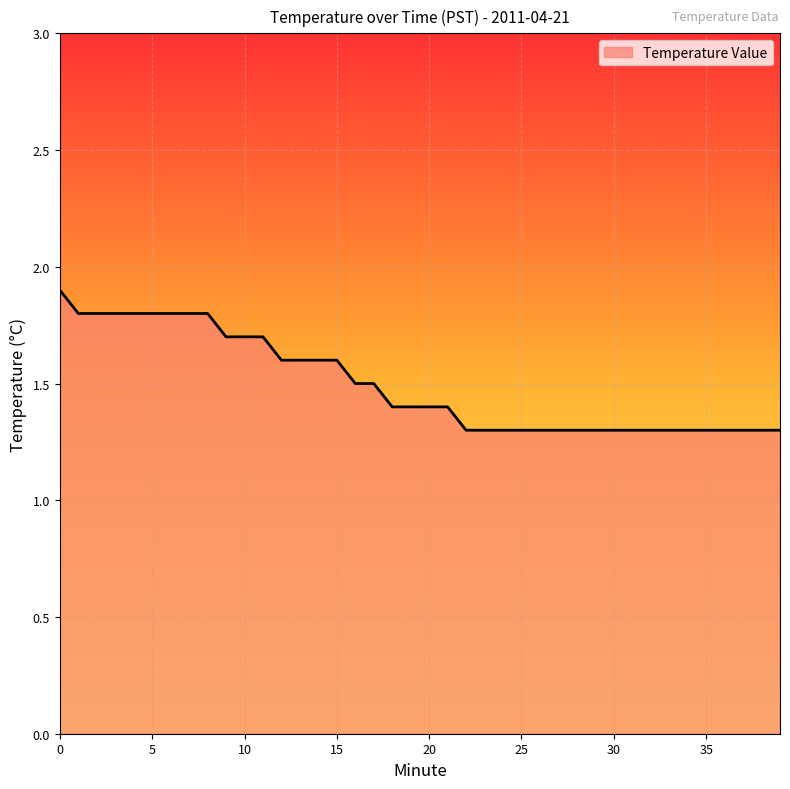

What is the minimum value shown in the chart?

1.3